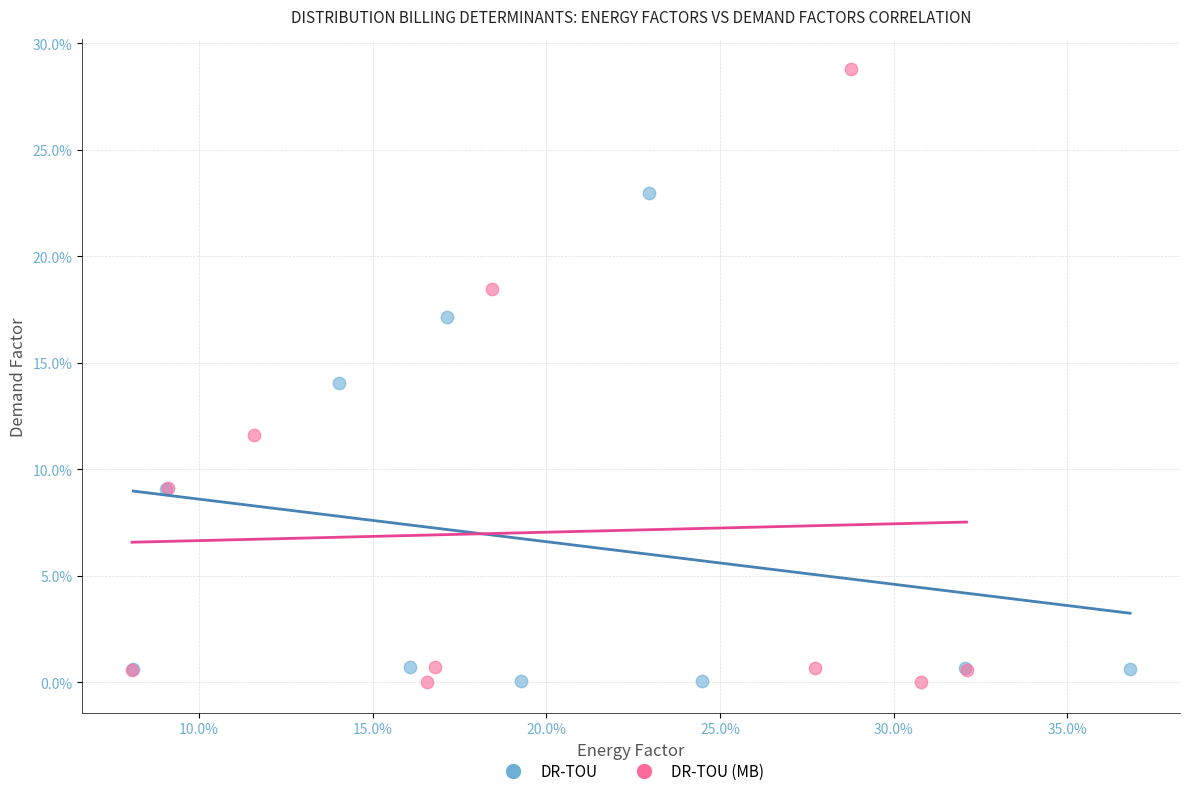

What are all the series names shown in the legend?

DR-TOU, DR-TOU (MB)